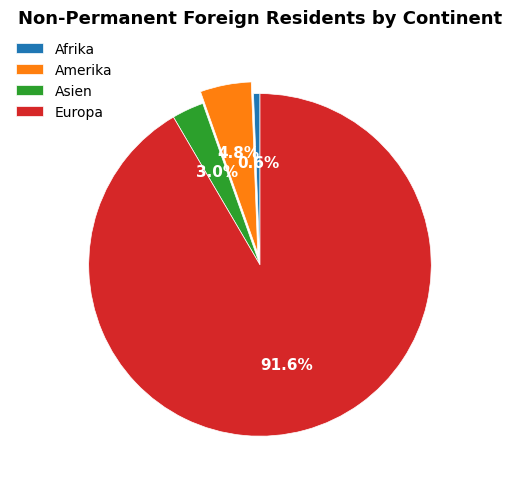

Does Europa represent more than half of the total?

Yes